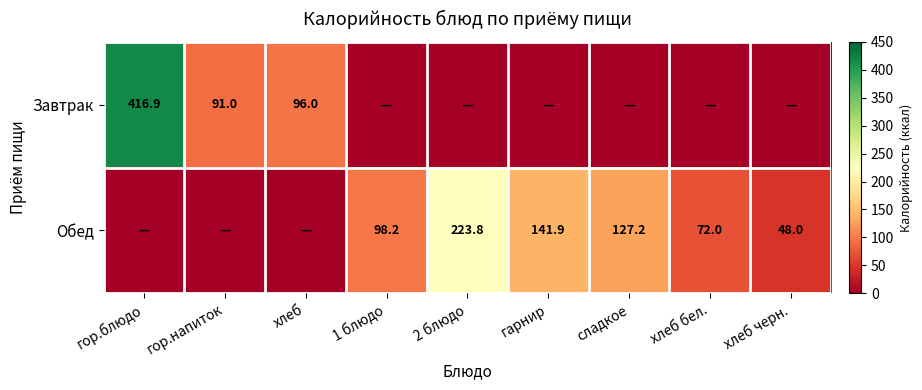

True or false: Завтрак has a value of 96.0 at хлеб.

True